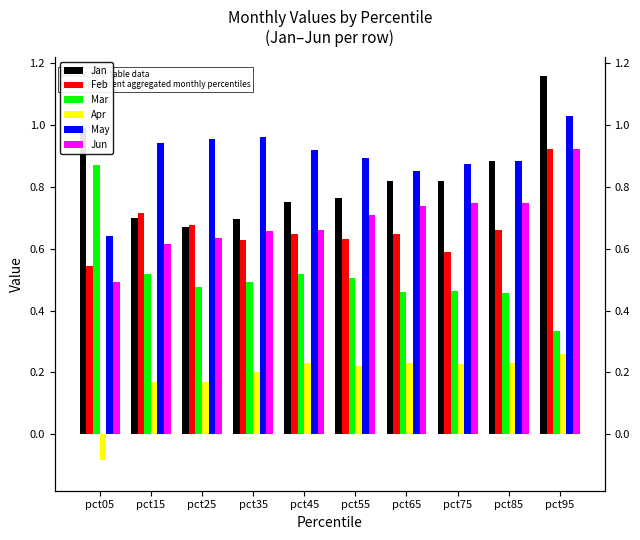

How many groups of bars are there?

10